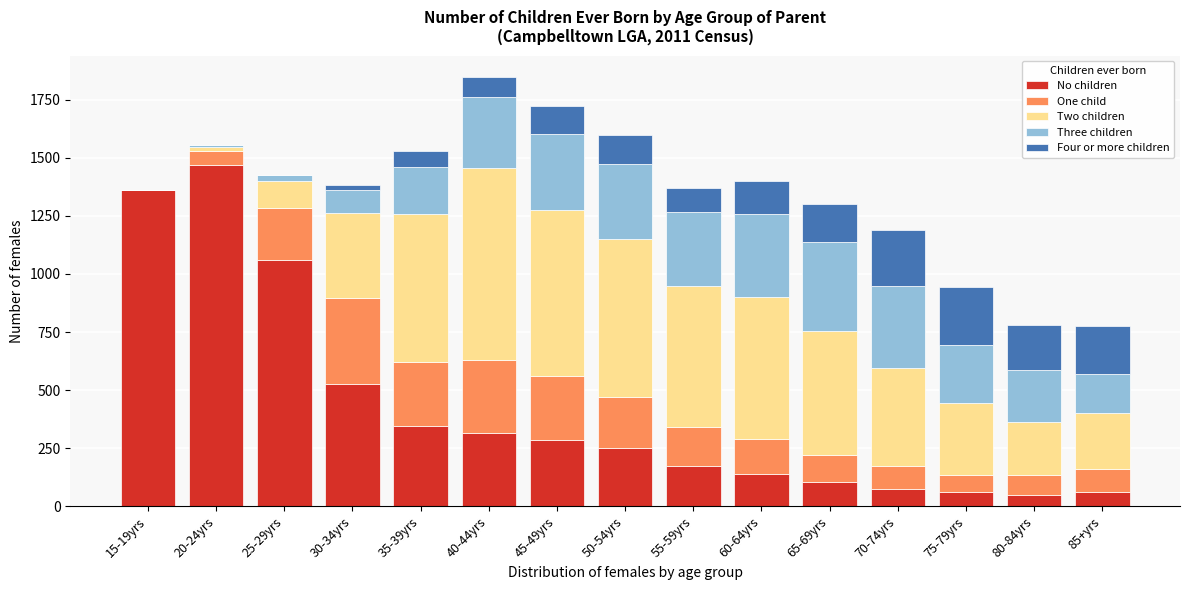

At which label is No children closest to 760?

30-34yrs